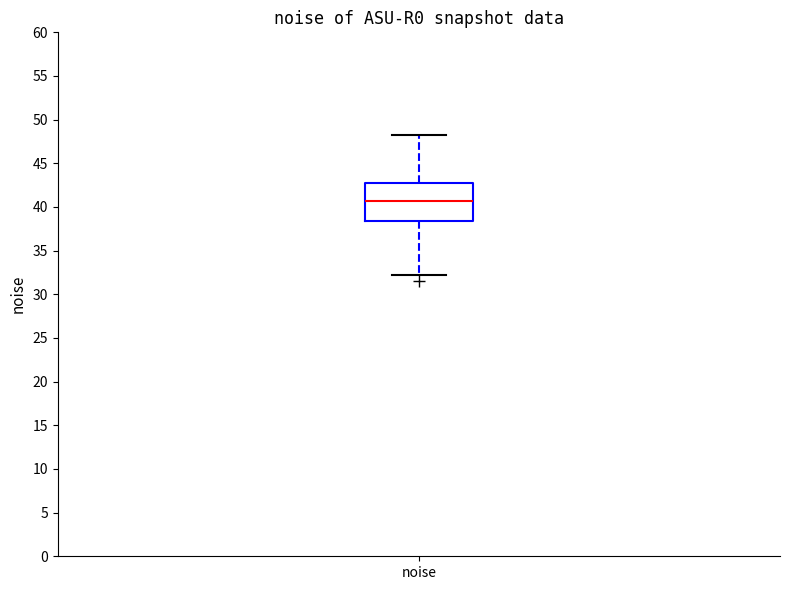

Transcribe this box plot: give where the median line is, the range the box spans, and where the two whiskers end, as read against the y-axis. The values are not printed on the chart, so give them approximately, as read against the axis.

median 40.5, box 38.5 to 43.0, whiskers 32.0 to 48.0